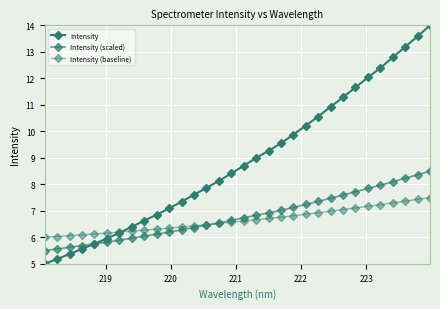

True or false: Intensity has more than 0 interior local peaks.

False